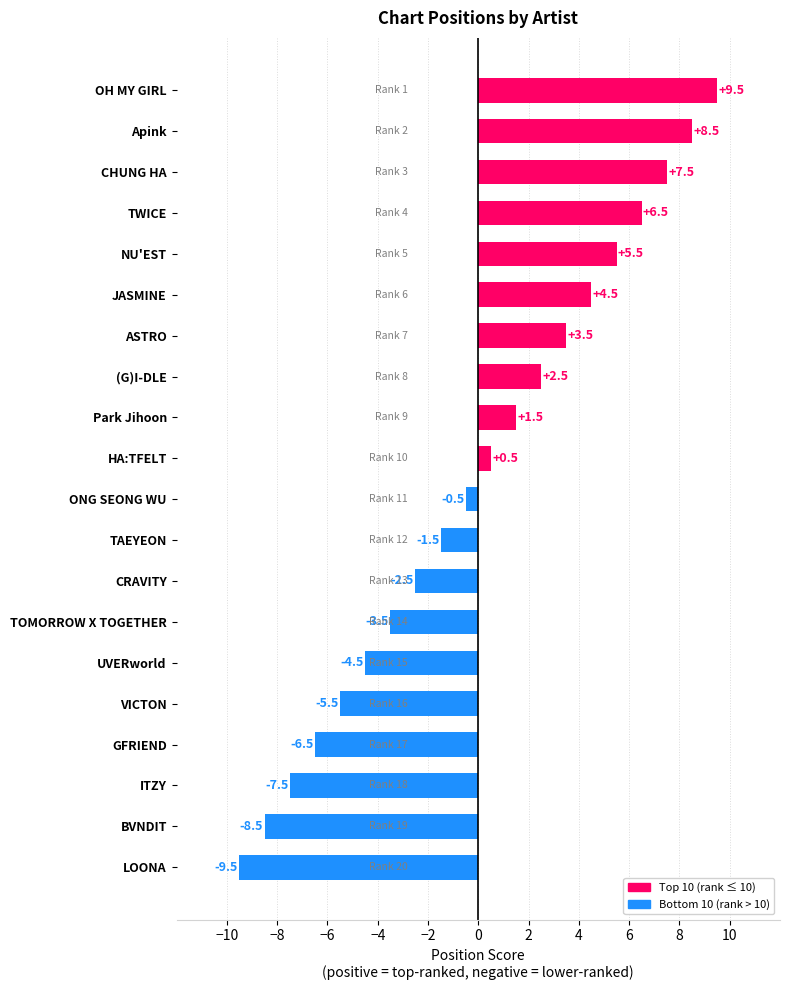

Are the bars horizontal?

Yes